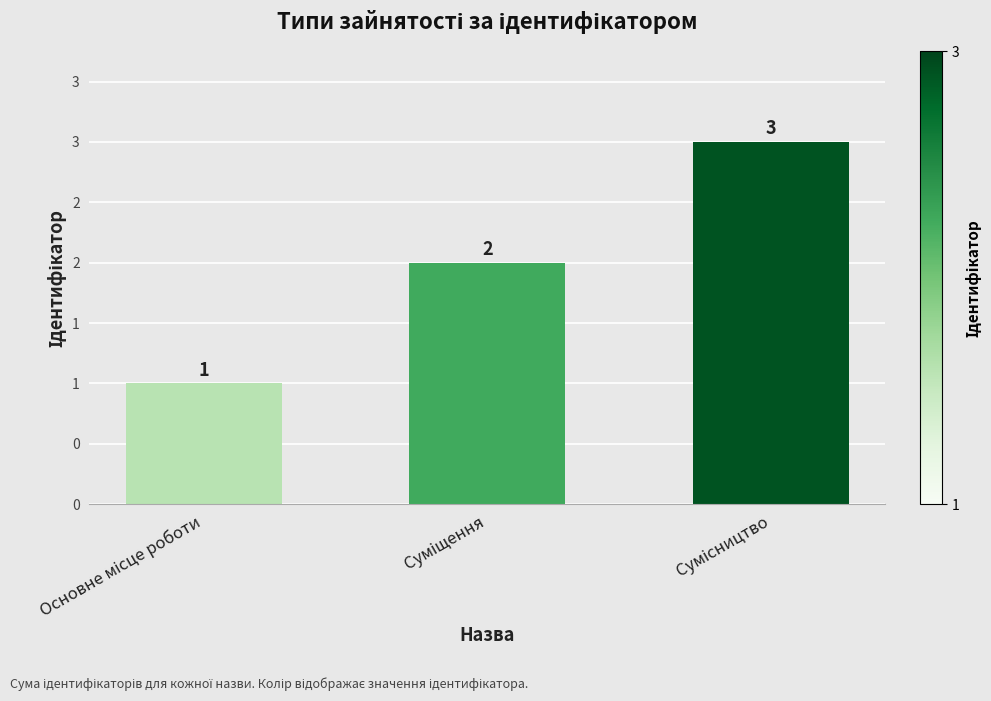

Does the chart contain any negative values?

No